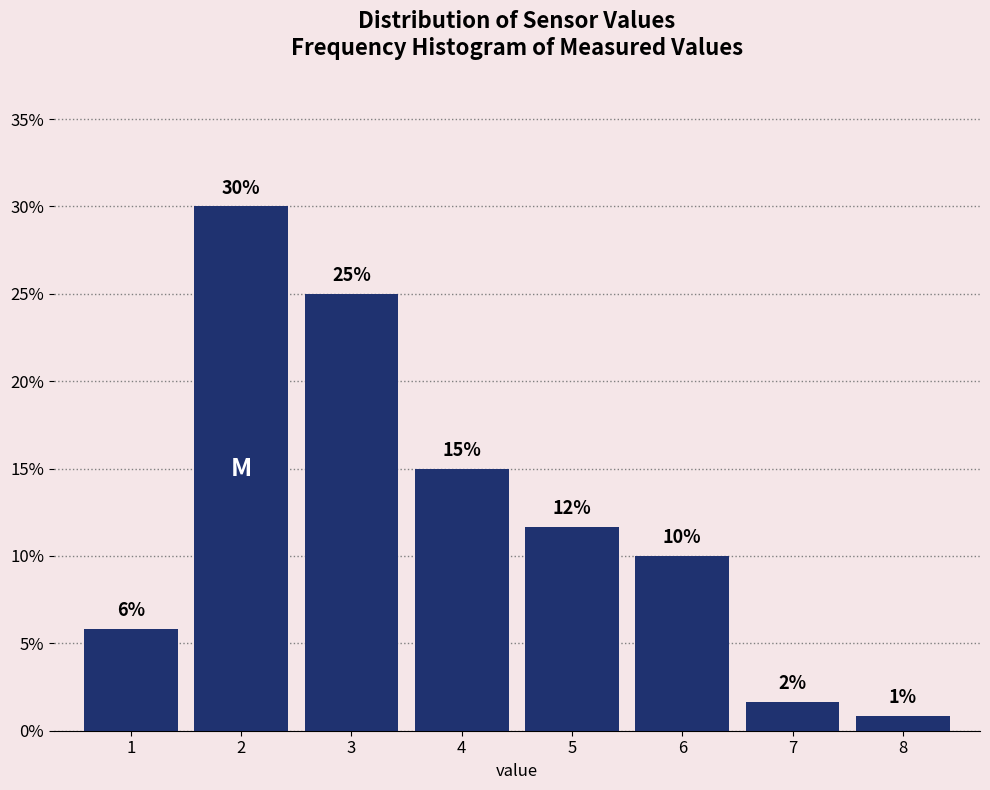

Which range on the x-axis has the tallest bar?

1.5 to 2.5